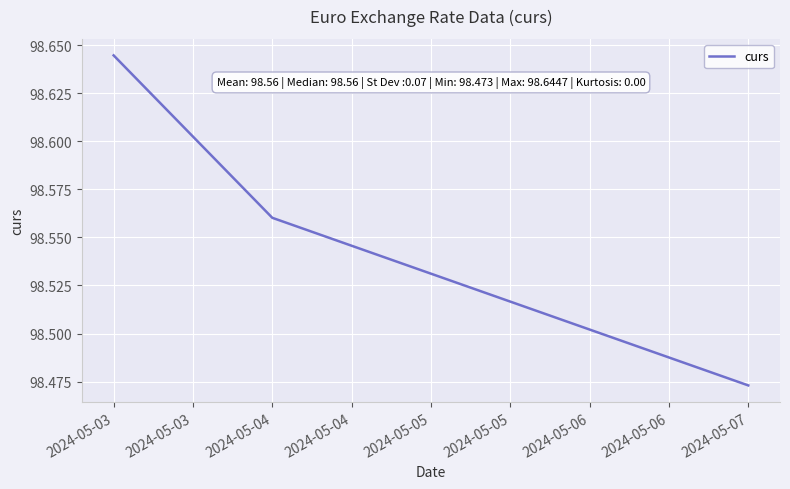

List the labels in order of value, largest first.

2024-05-03, 2024-05-04, 2024-05-07